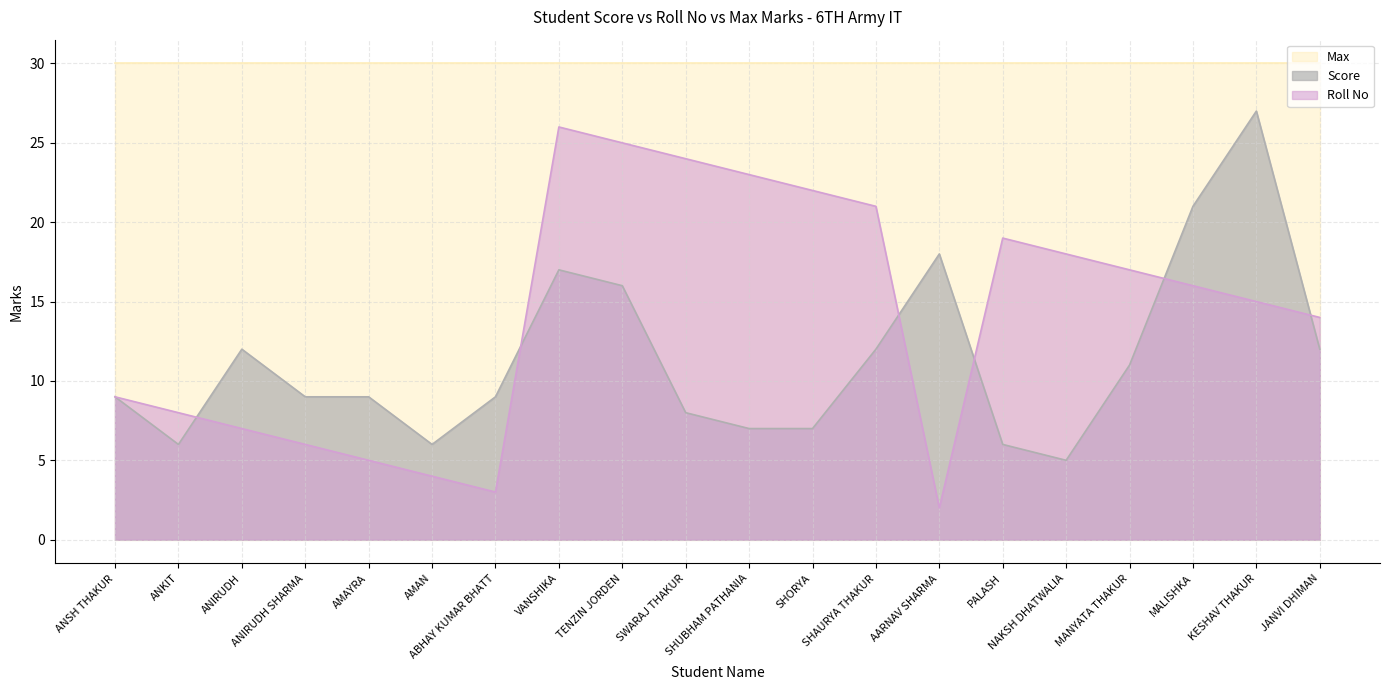

What is the difference between the maximum and minimum values in the Score series?

22